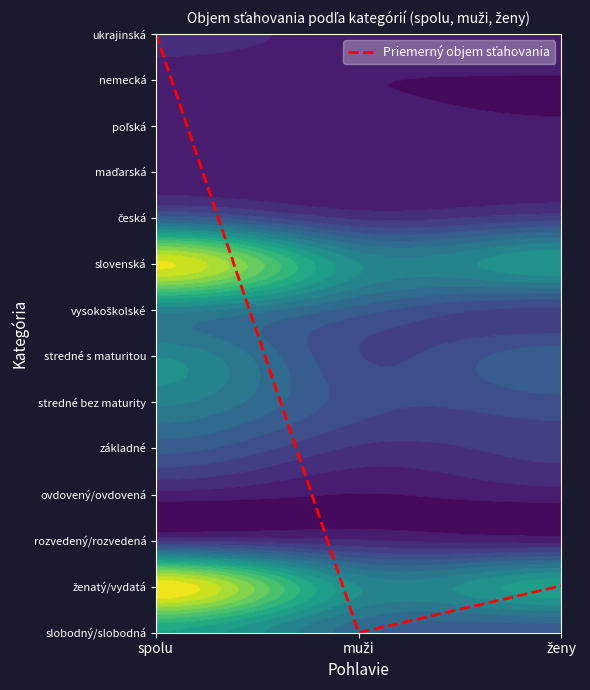

What is the average value?

4.7